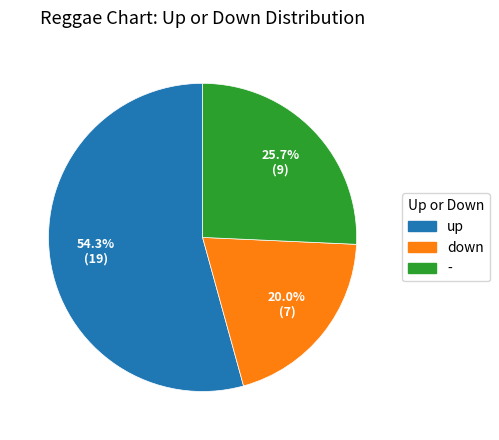

Count the number of slices in the pie.

3